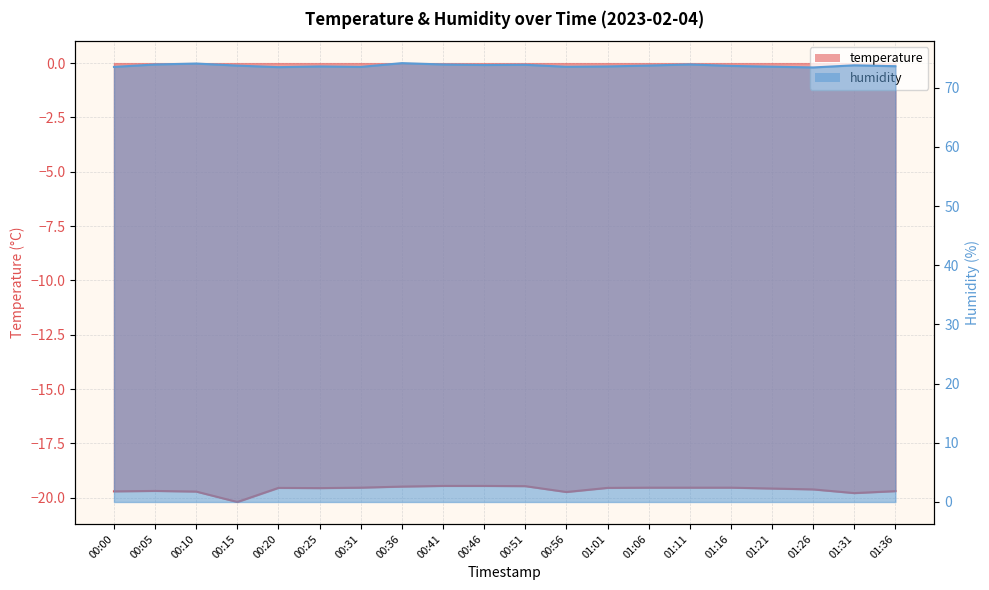

Rank the categories by temperature value from lowest to highest.

00:15, 01:31, 00:56, 00:10, 00:00, 01:36, 00:05, 01:26, 01:21, 00:25, 00:20, 01:01, 00:31, 01:06, 01:11, 01:16, 00:36, 00:51, 00:41, 00:46